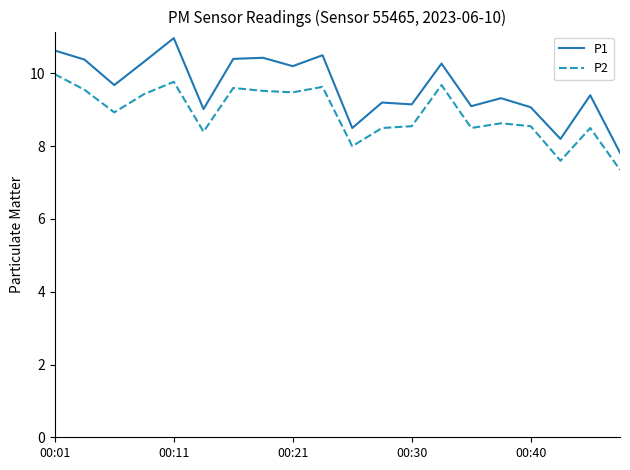

Which series has the widest spread of values?

P1